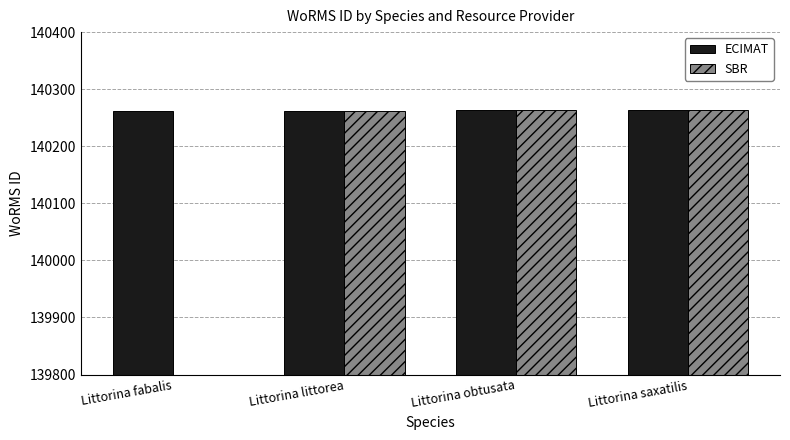

At which category is the sum across all series the highest?

Littorina saxatilis